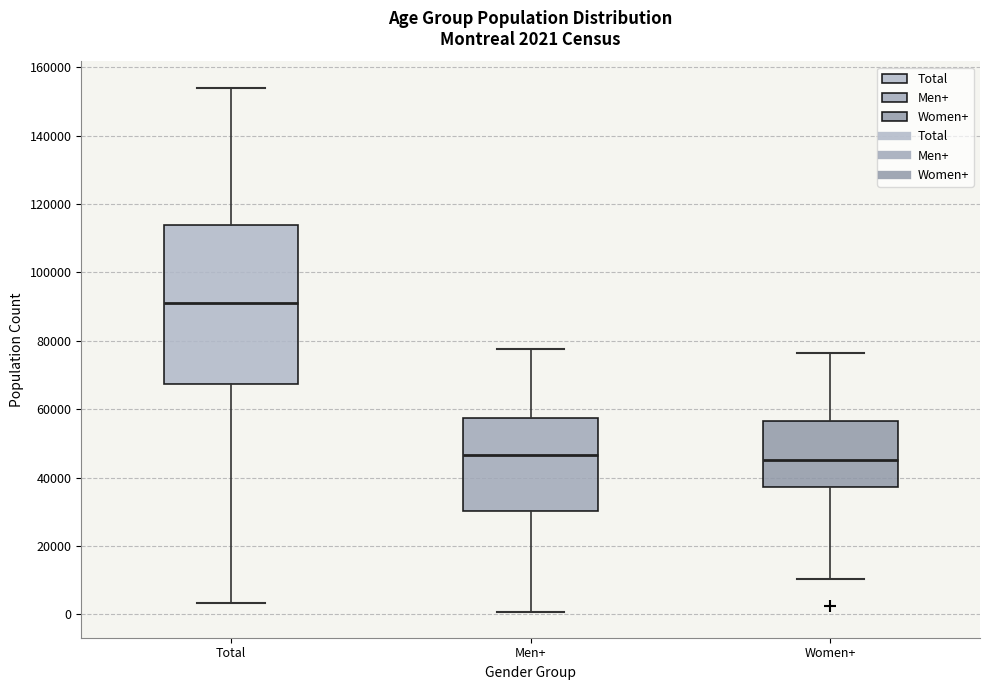

Comparing the boxes themselves (not the whiskers), which one is the tallest?

Total